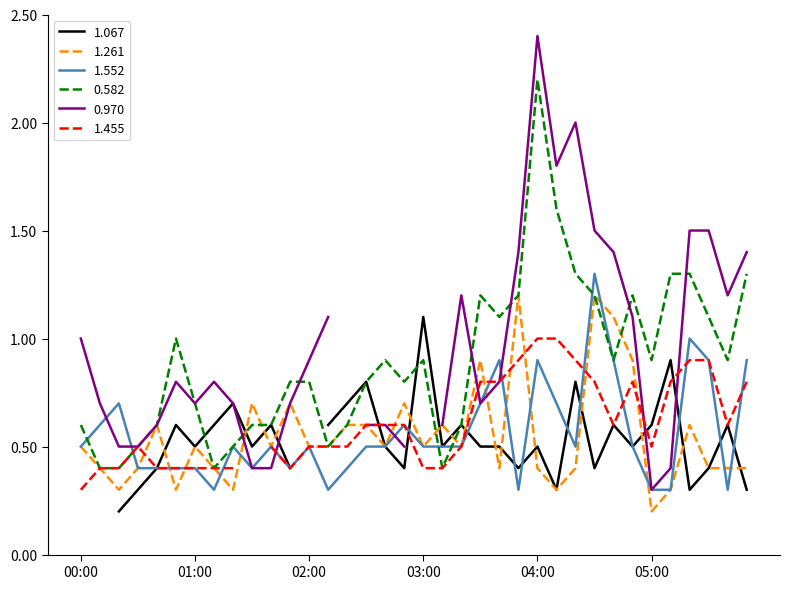

What is the minimum value for 0.582?

0.4